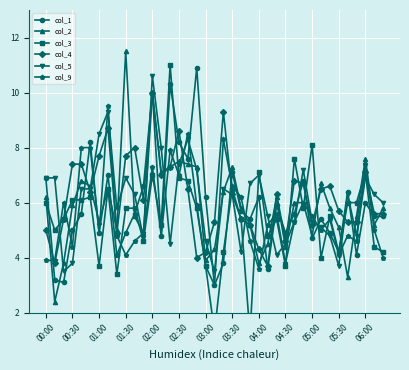

What is the highest value of the col_4 series?

10.0